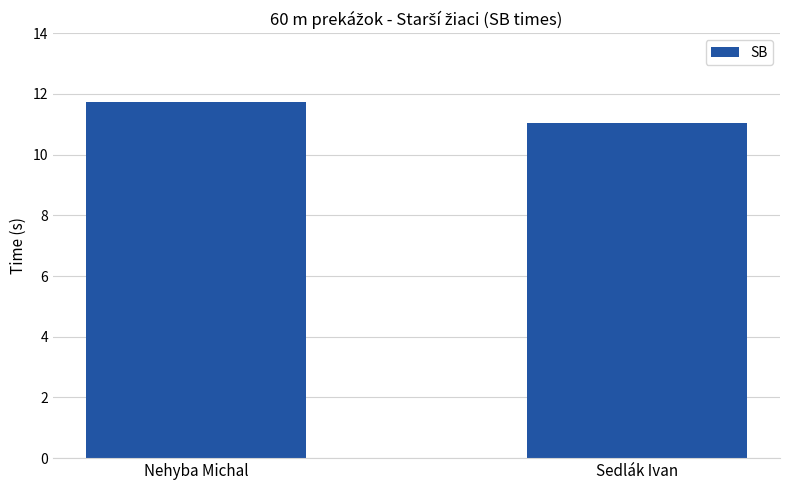

The value at Sedlák Ivan is 16.6. True or false?

False